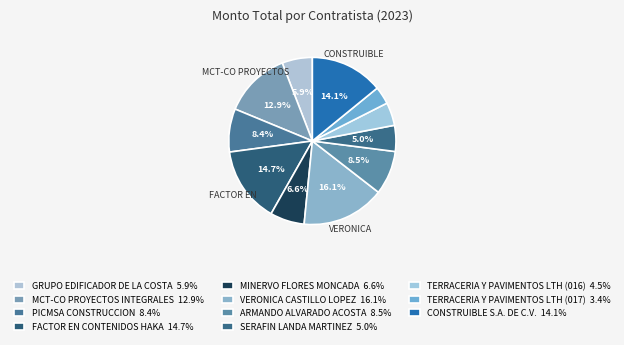

How many slices are in this pie chart?

11